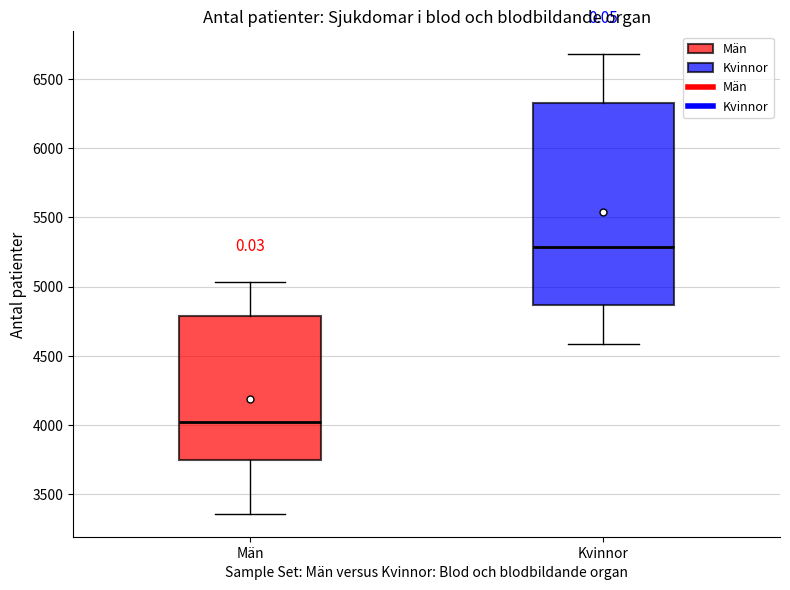

Which box's median line is the lowest?

Män